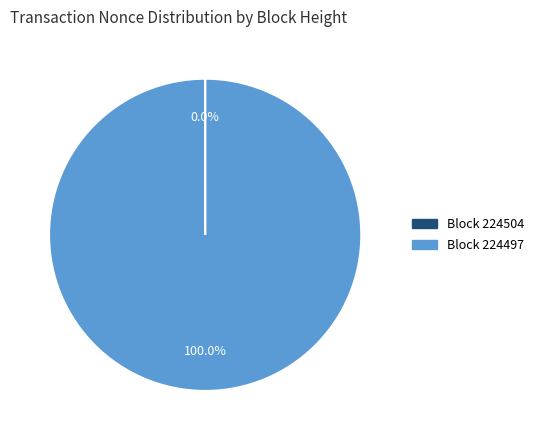

Which category has the biggest portion of the pie?

Block 224497